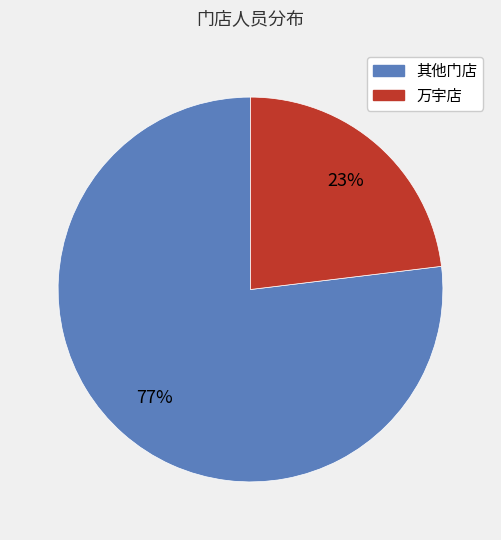

How many slices are in this pie chart?

2